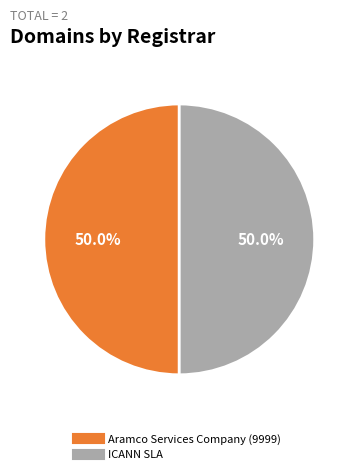

Count the number of slices in the pie.

2